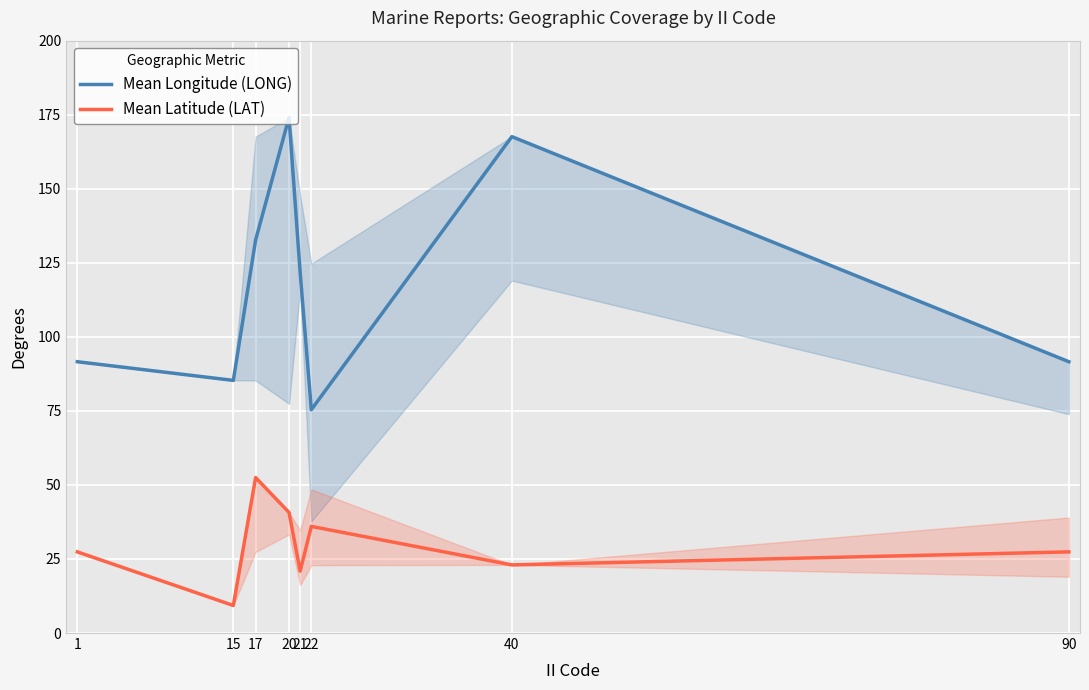

List the labels in order of Mean Latitude (LAT) value, largest first.

17, 20, 22, 1, 90, 40, 21, 15